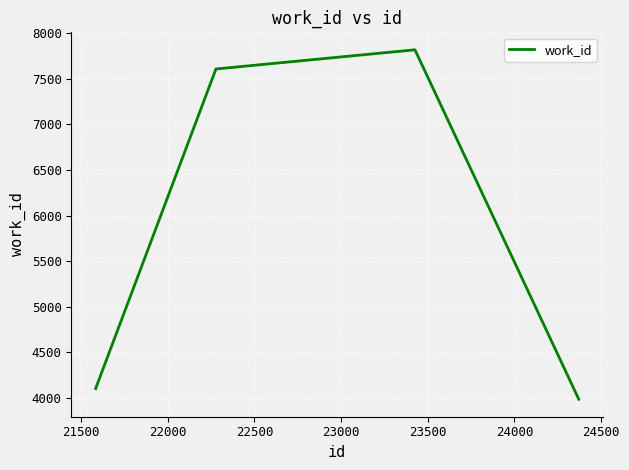

What is the difference between the maximum and minimum values?

3831